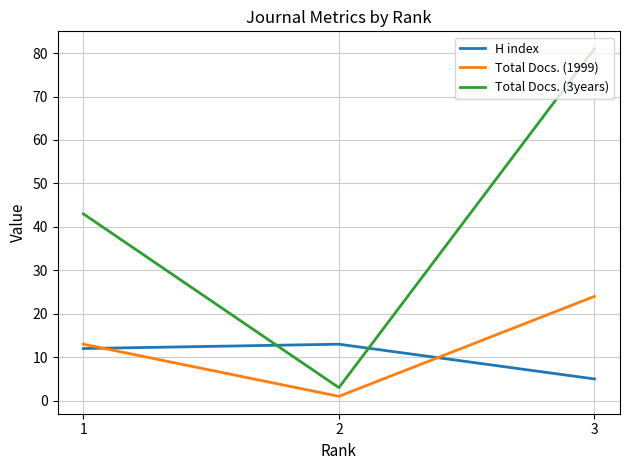

At which label is Total Docs. (1999) closest to 12?

1